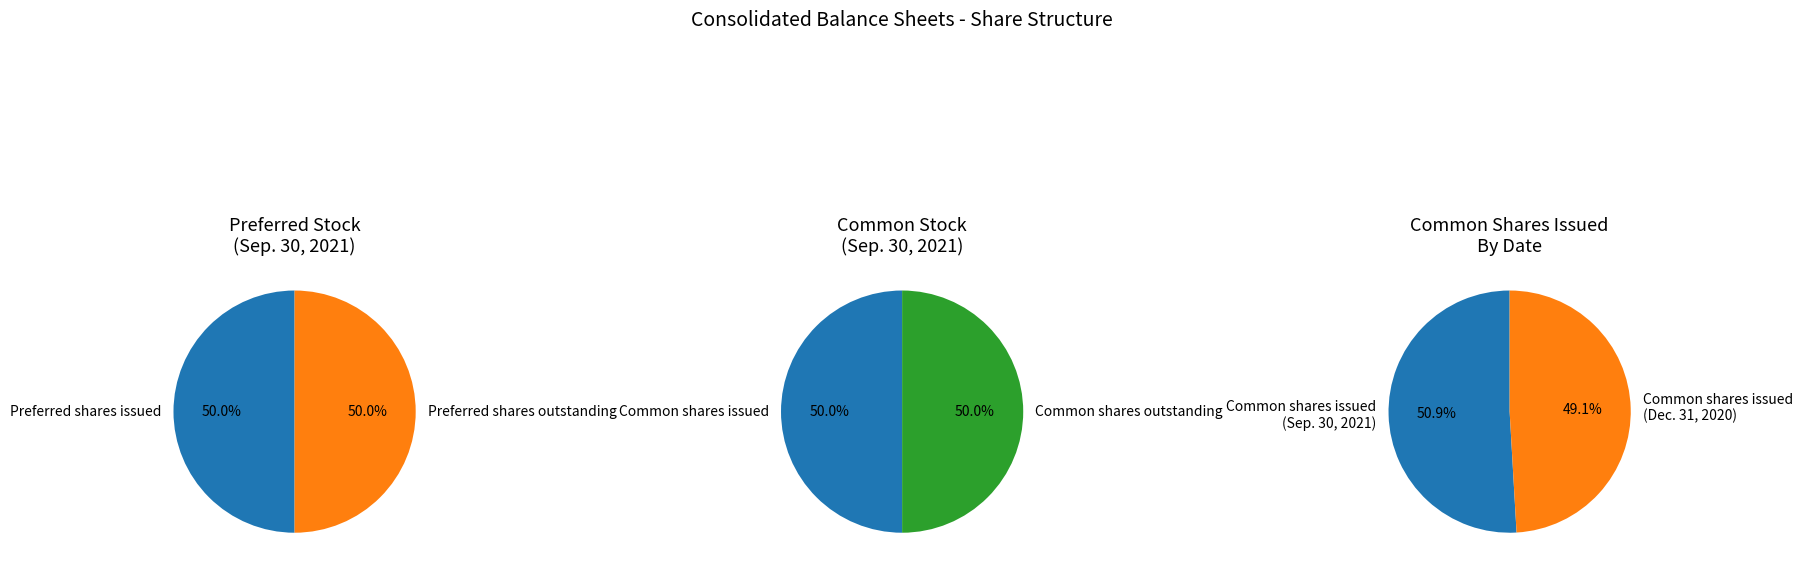

What is the largest slice in the pie chart?

Common stock, shares issued